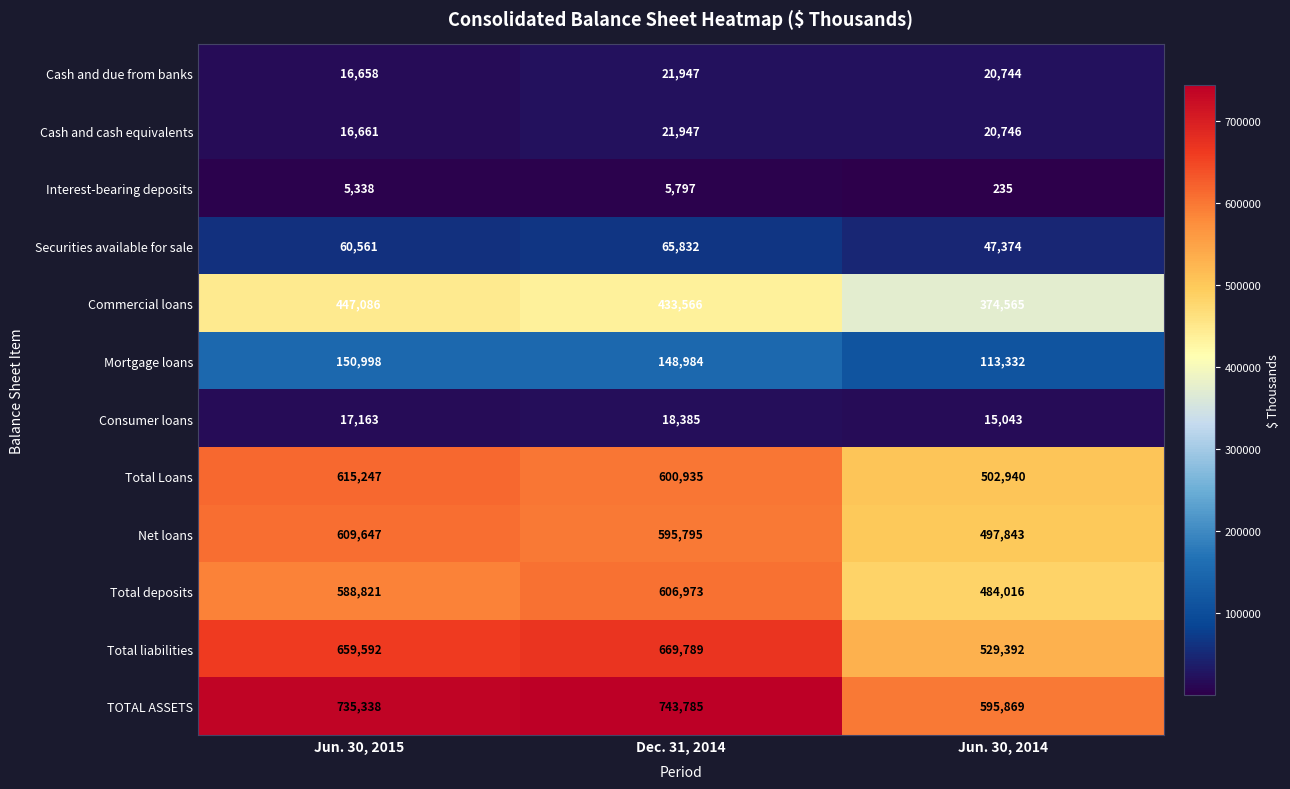

True or false: Cash and due from banks has a value of 21947 at Dec. 31, 2014.

True